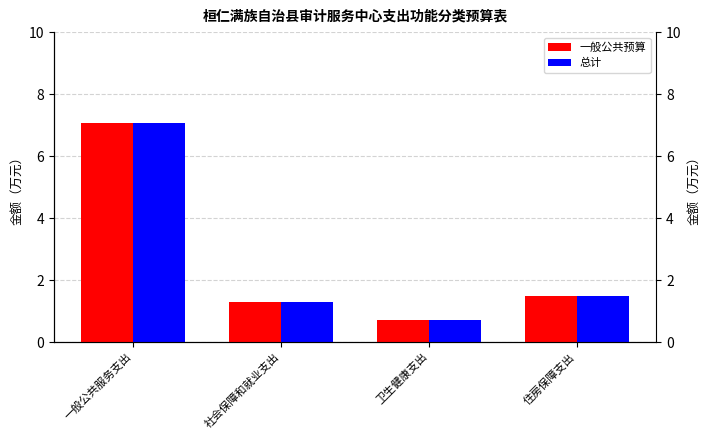

What is the difference between the 总计 values at 一般公共服务支出 and 社会保障和就业支出?

5.8